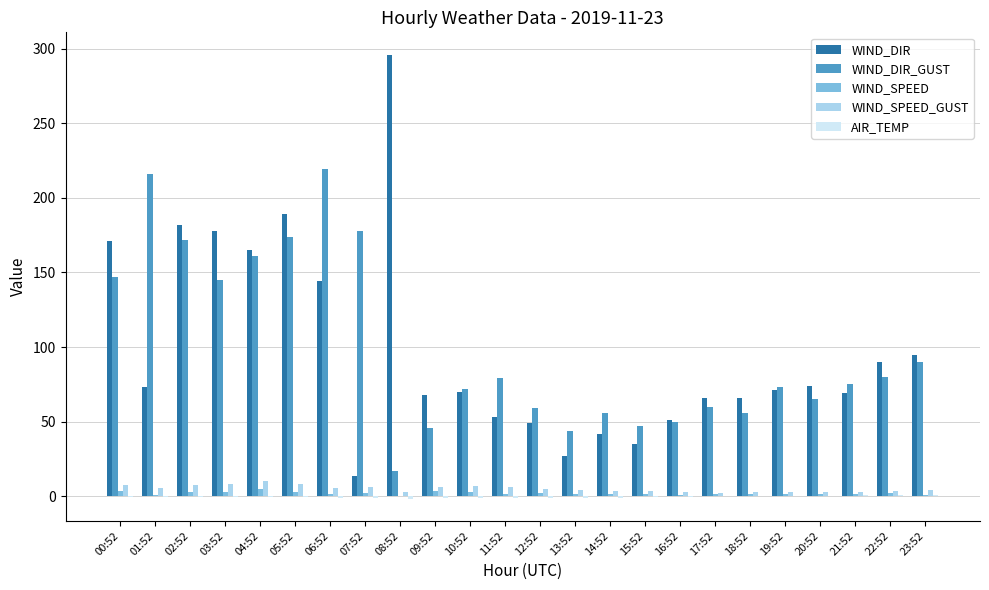

Is the value of WIND_DIR_GUST at 13:52 greater than the value of WIND_SPEED at 12:52?

Yes